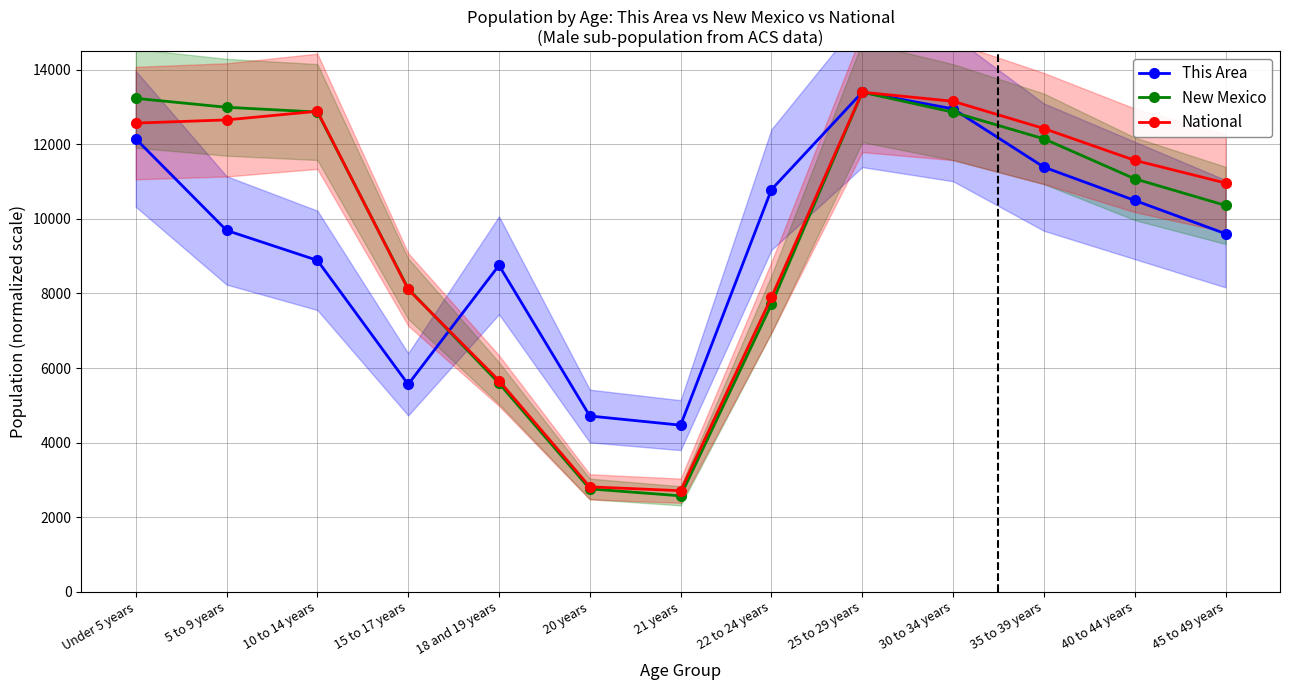

Where is National nearest to the value 8054?

15 to 17 years